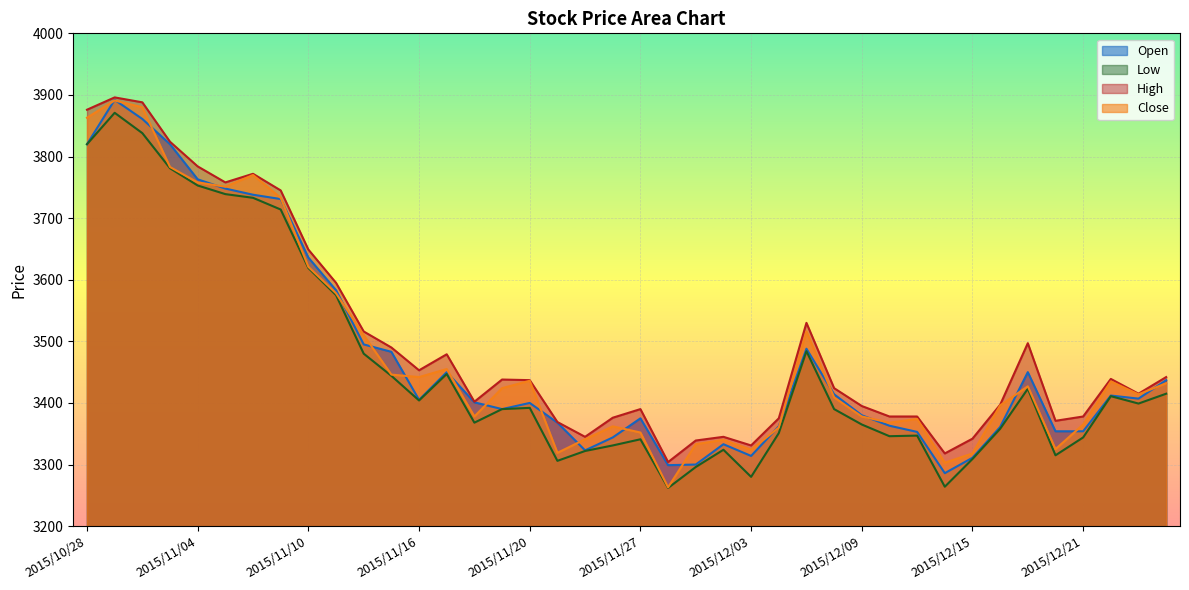

What is the smallest value displayed?

3262